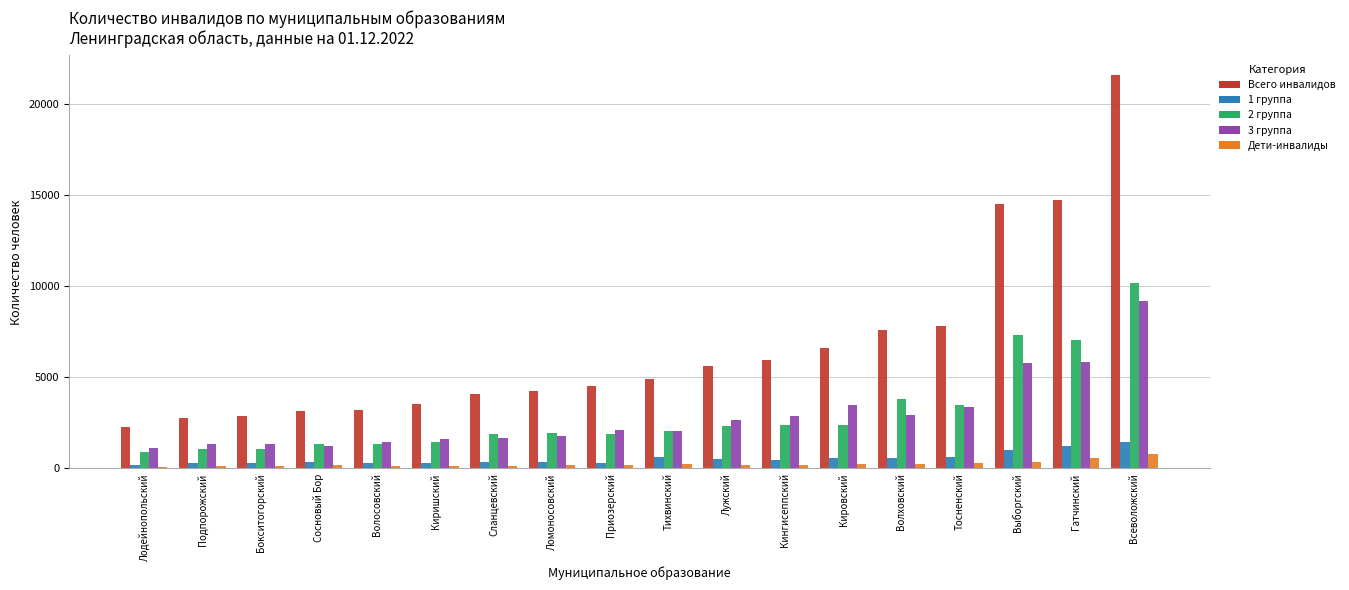

Are the bars horizontal?

No